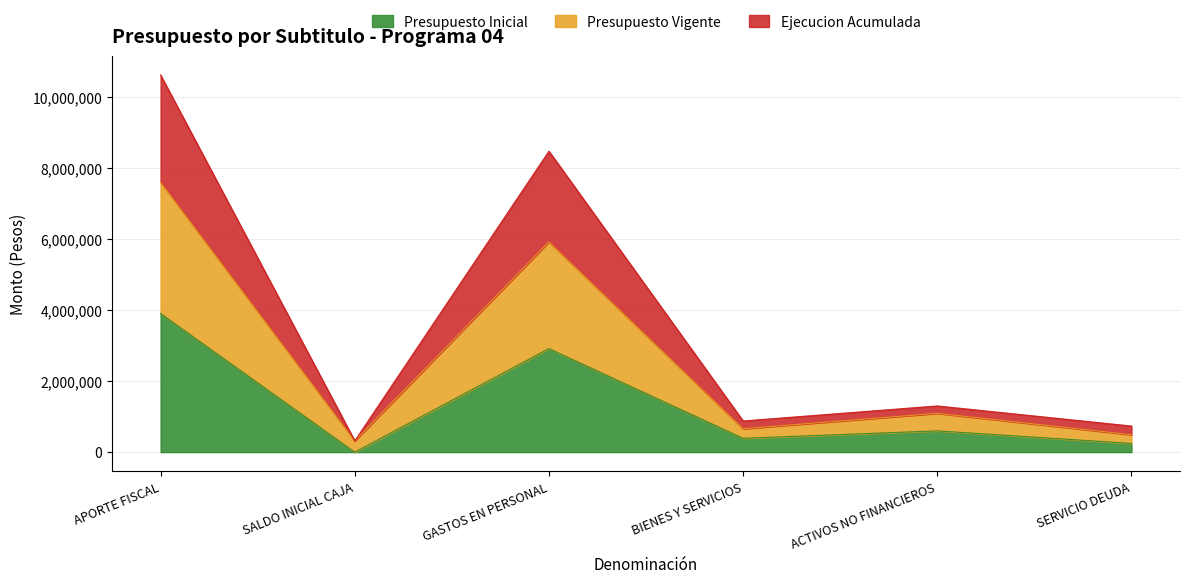

At which category is the sum across all series the highest?

APORTE FISCAL